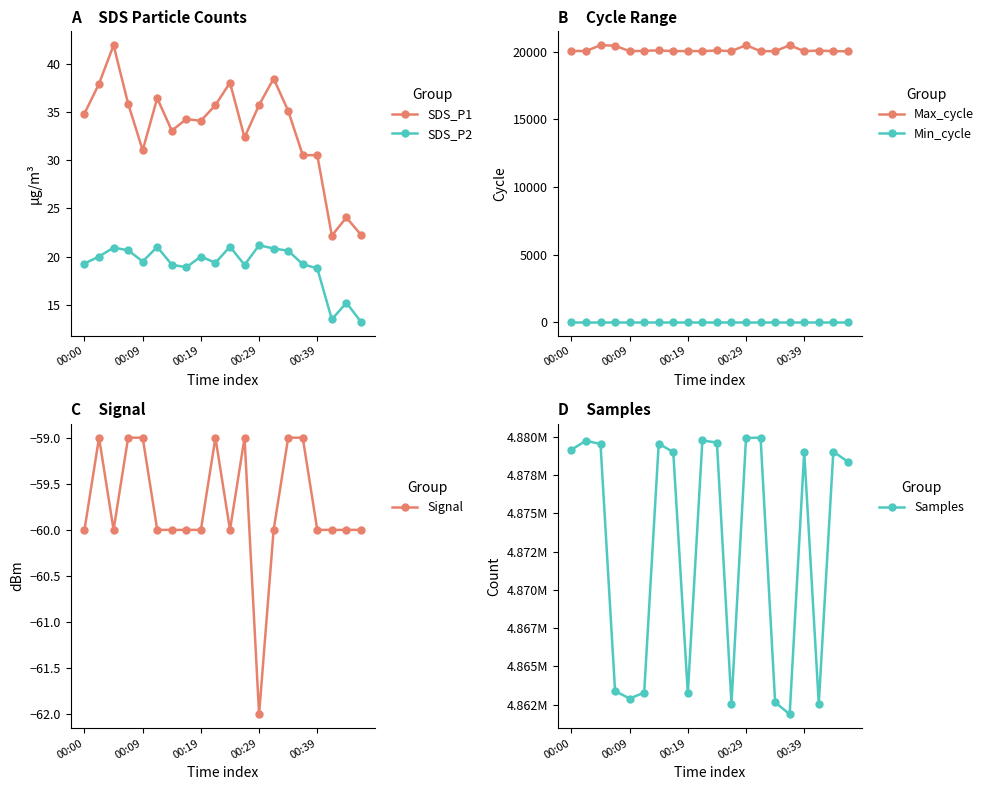

True or false: SDS_P2 and SDS_P1 cross at least once.

False